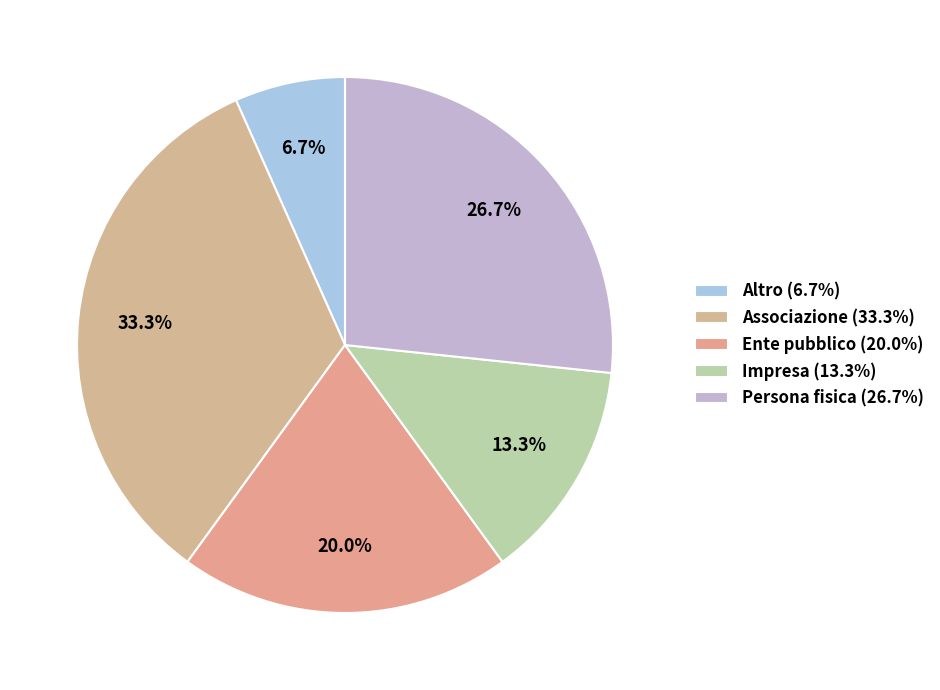

The Associazione slice represents 21% of the pie. True or false?

False